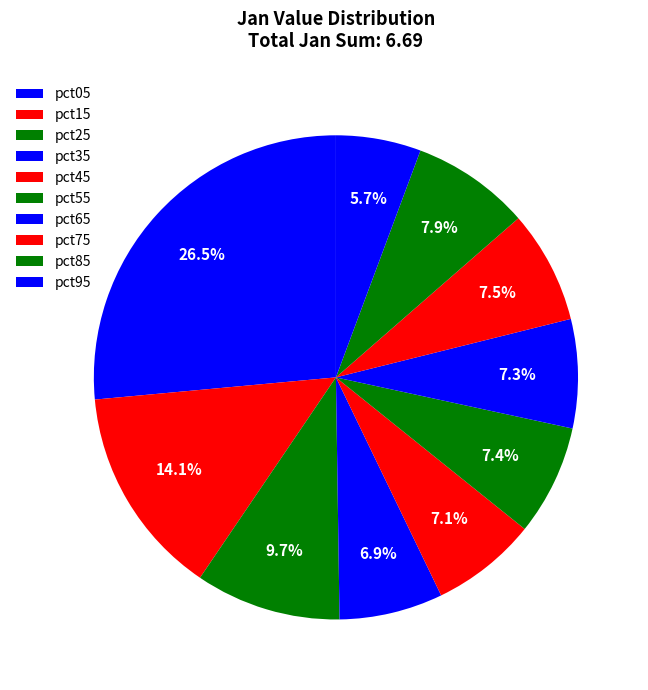

Is it true that pct65 is 6% of the pie?

False